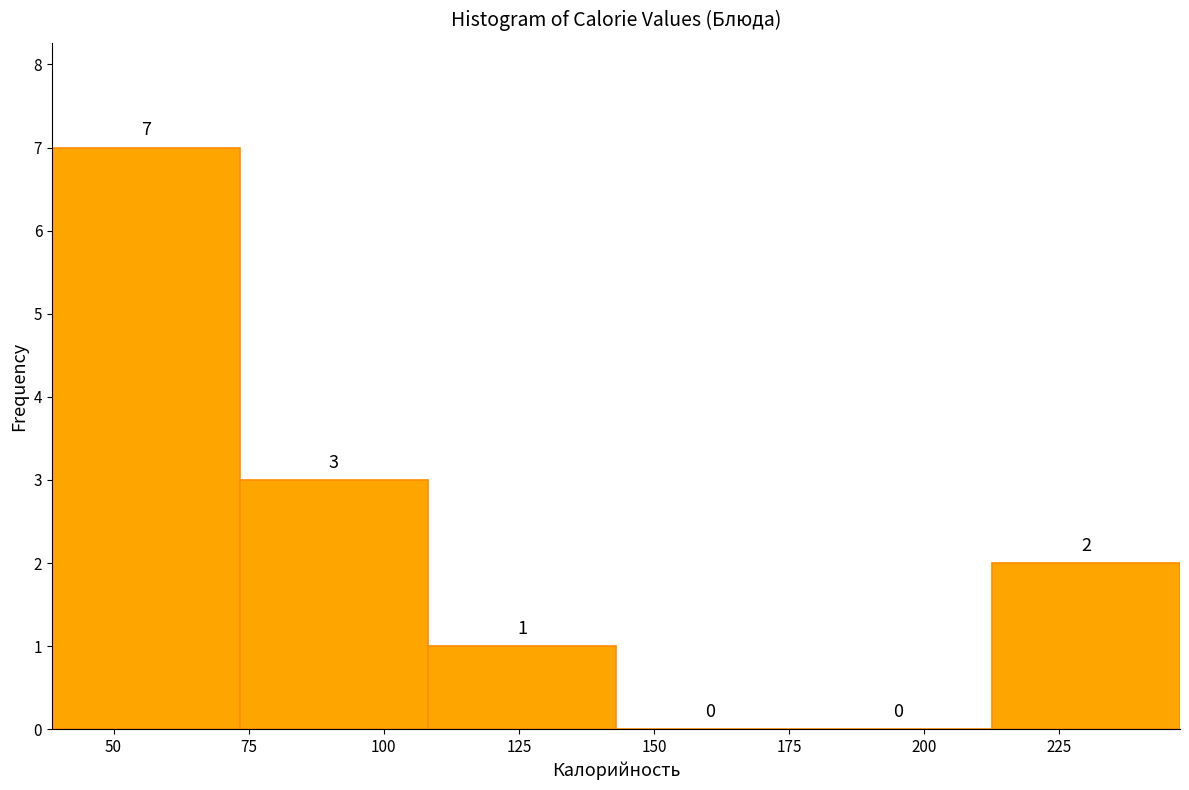

Which range on the x-axis has the tallest bar?

40 to 75